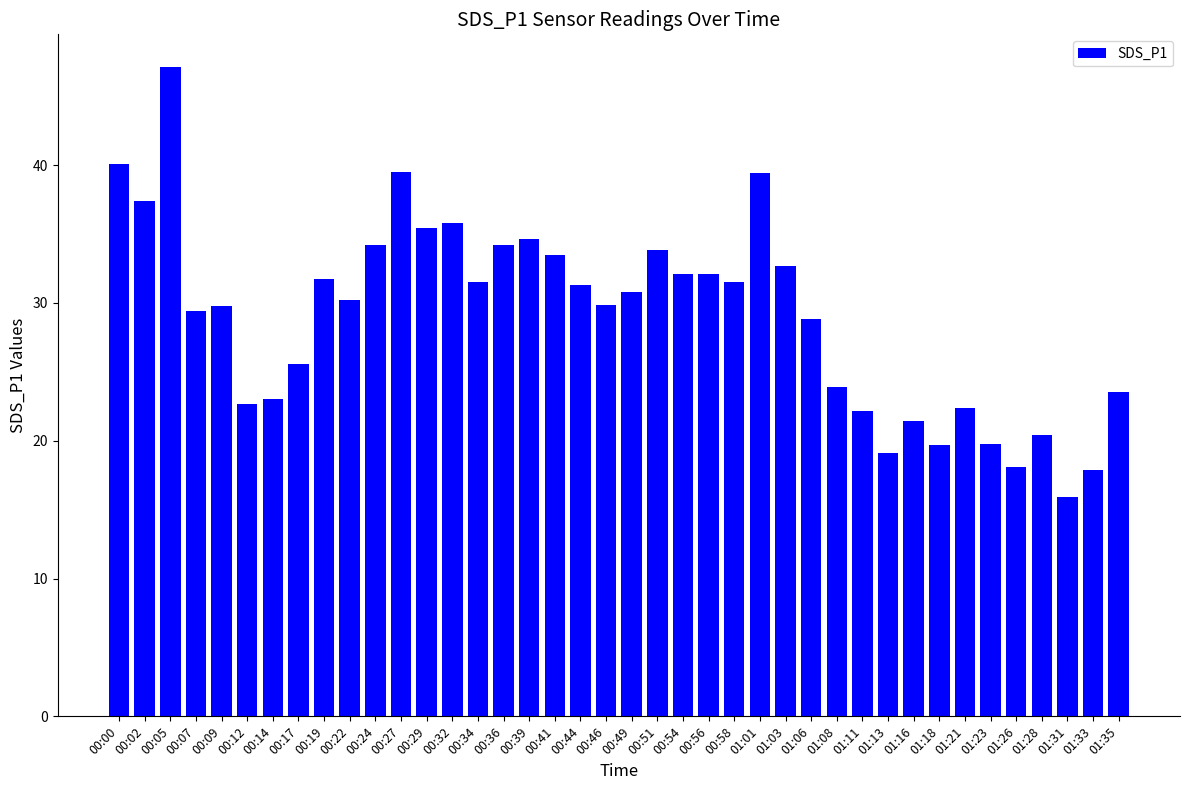

True or false: the data shows 30.8 at 00:49.

True